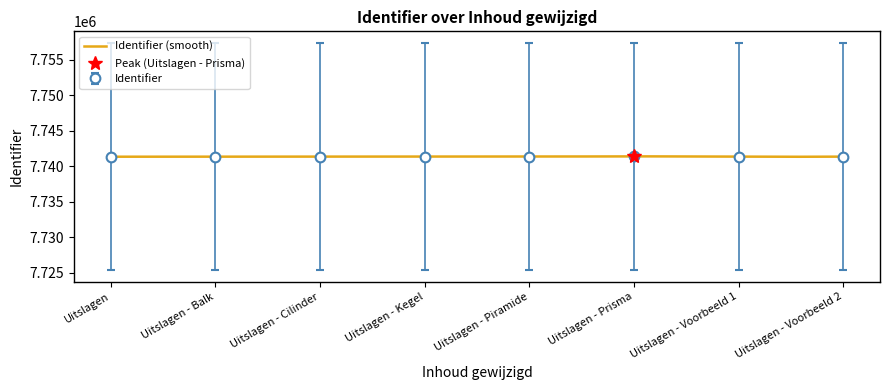

What position from the right is Uitslagen - Voorbeeld 1?

2